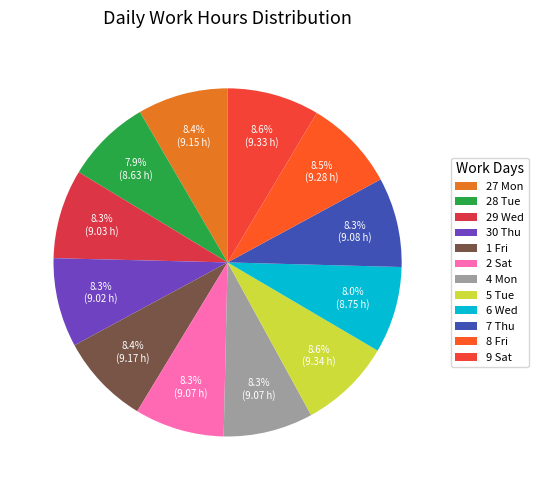

The 28 Tue slice represents 1% of the pie. True or false?

False